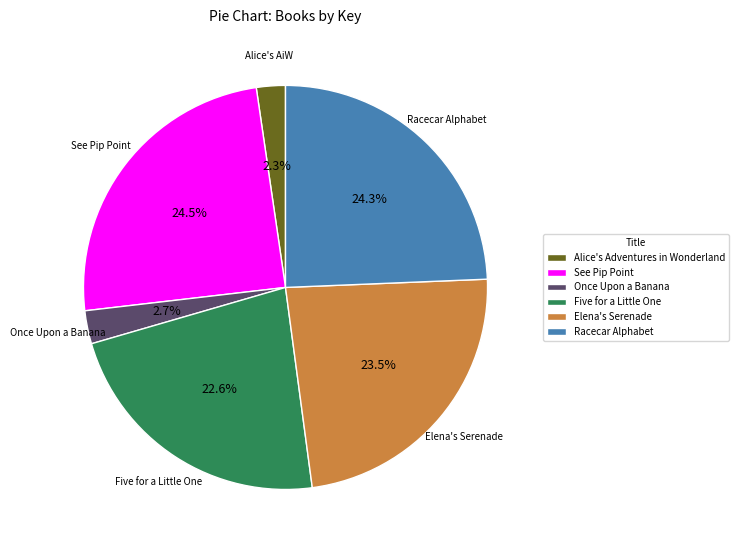

How many segments does this pie chart have?

6